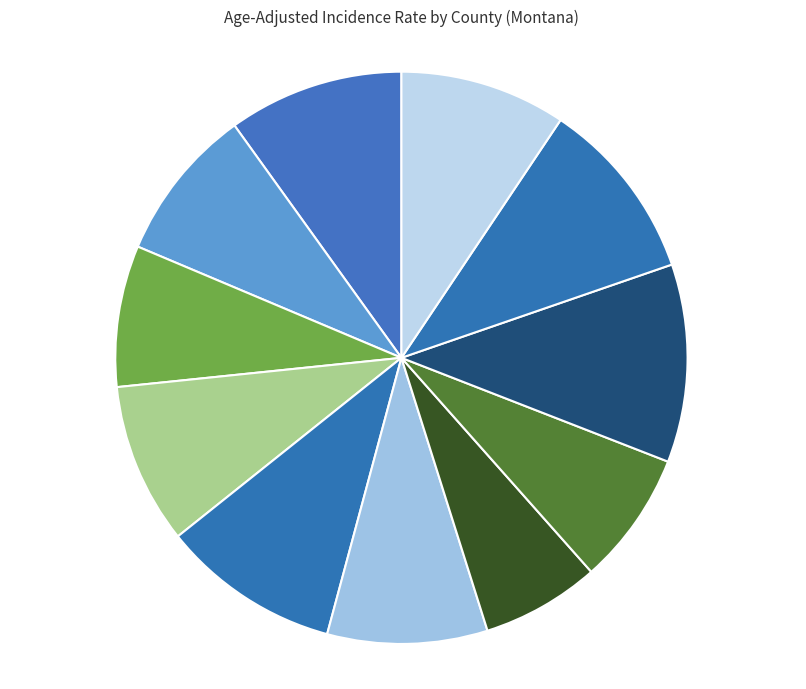

Combined, do Deer Lodge - 189 and Phillips - 197 account for over 50%?

No